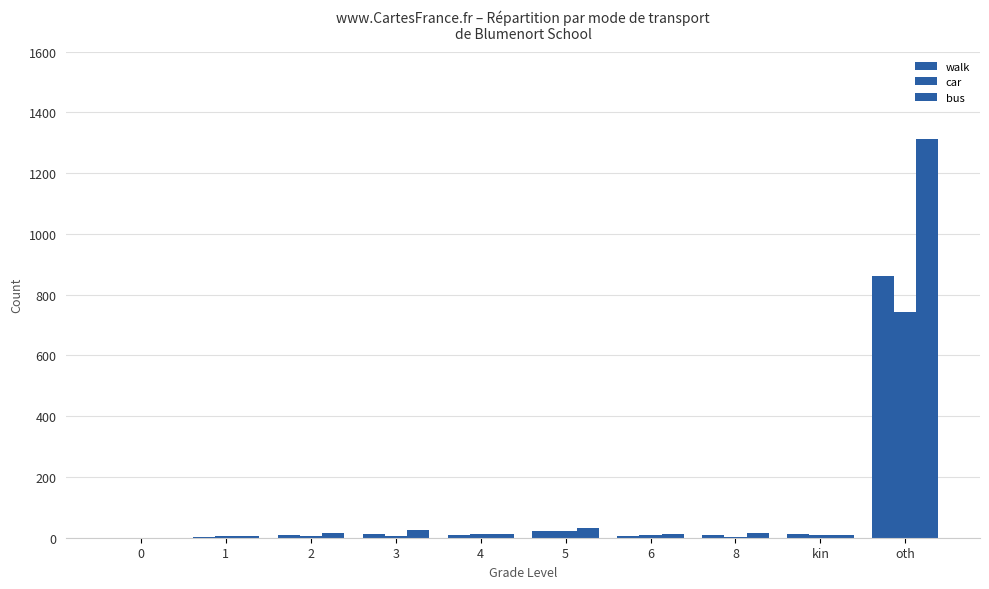

Does the chart contain stacked bars?

No